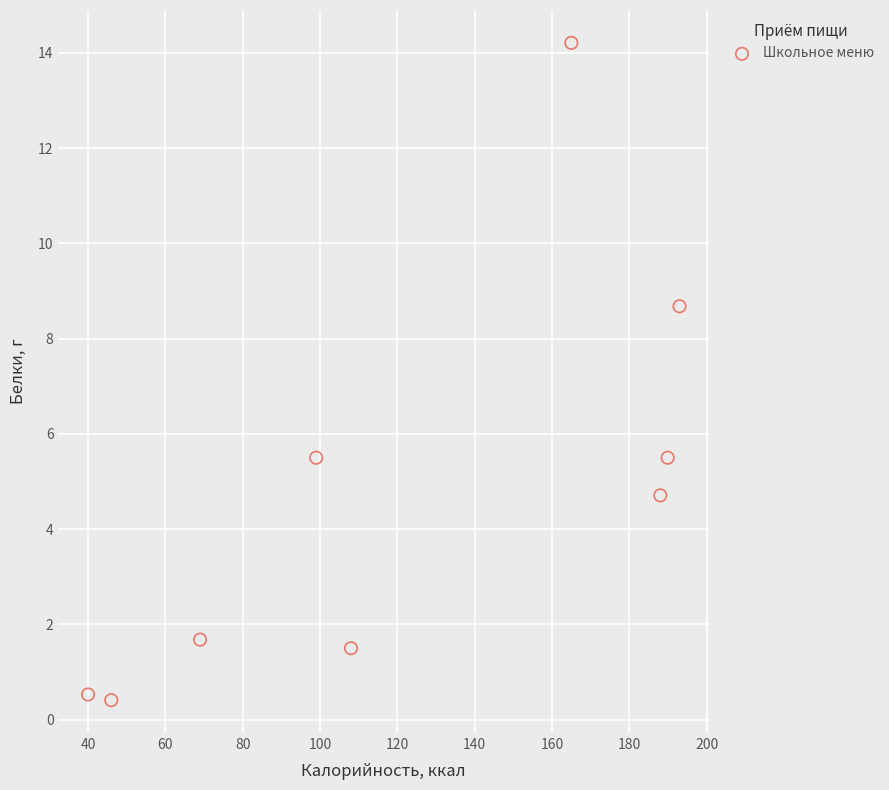

What is the range of X values (max minus min)?

153.0